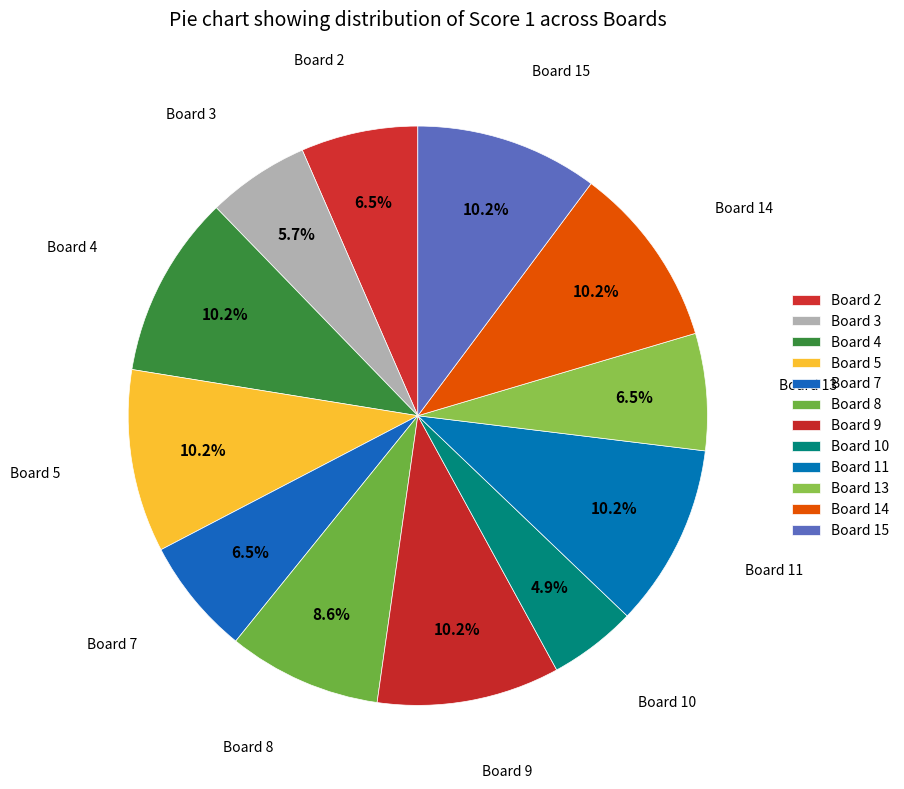

What is the largest slice in the pie chart?

Board 4